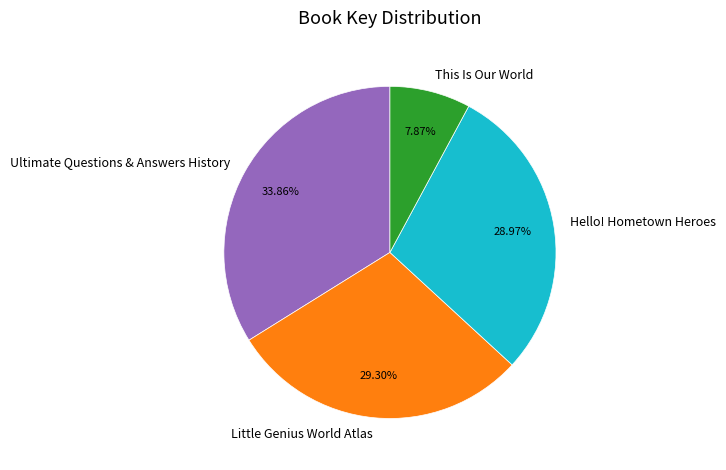

What is the largest slice in the pie chart?

Ultimate Questions & Answers History